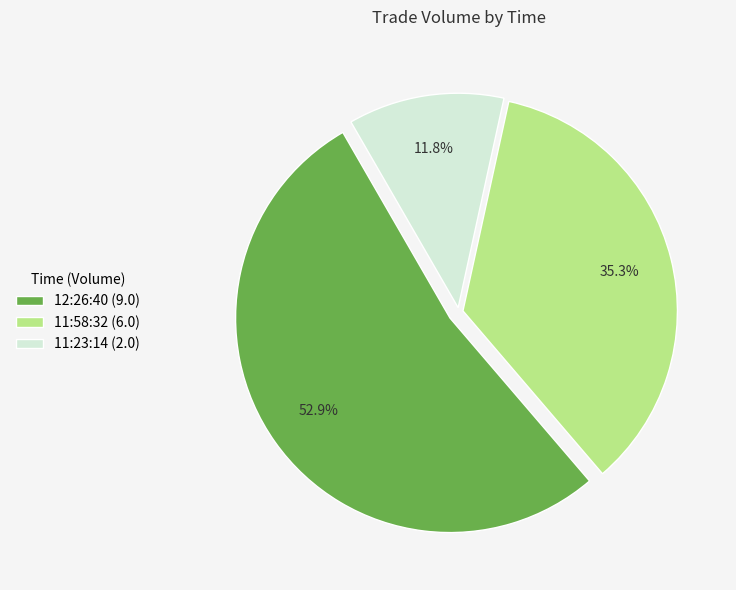

The 11:23:14 slice represents 12% of the pie. True or false?

True